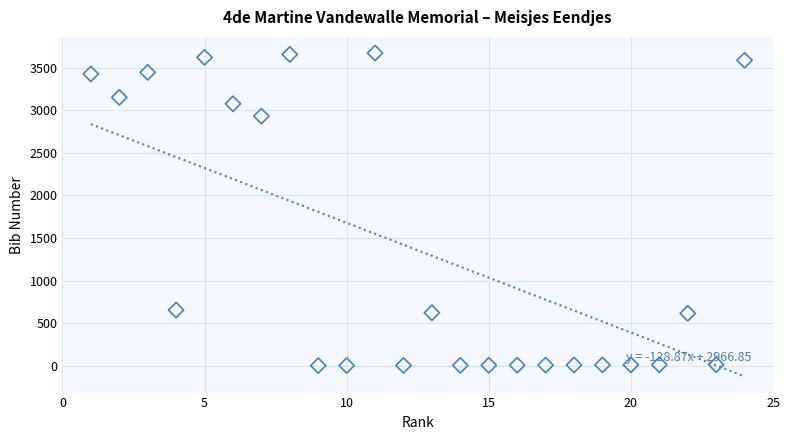

What Y value in the scatter plot is closest to 1837?

2932